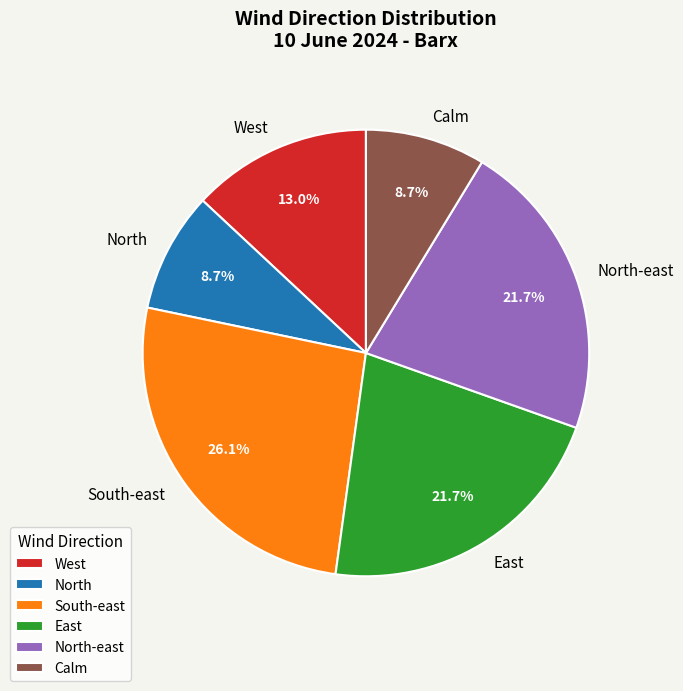

Count the number of slices in the pie.

6